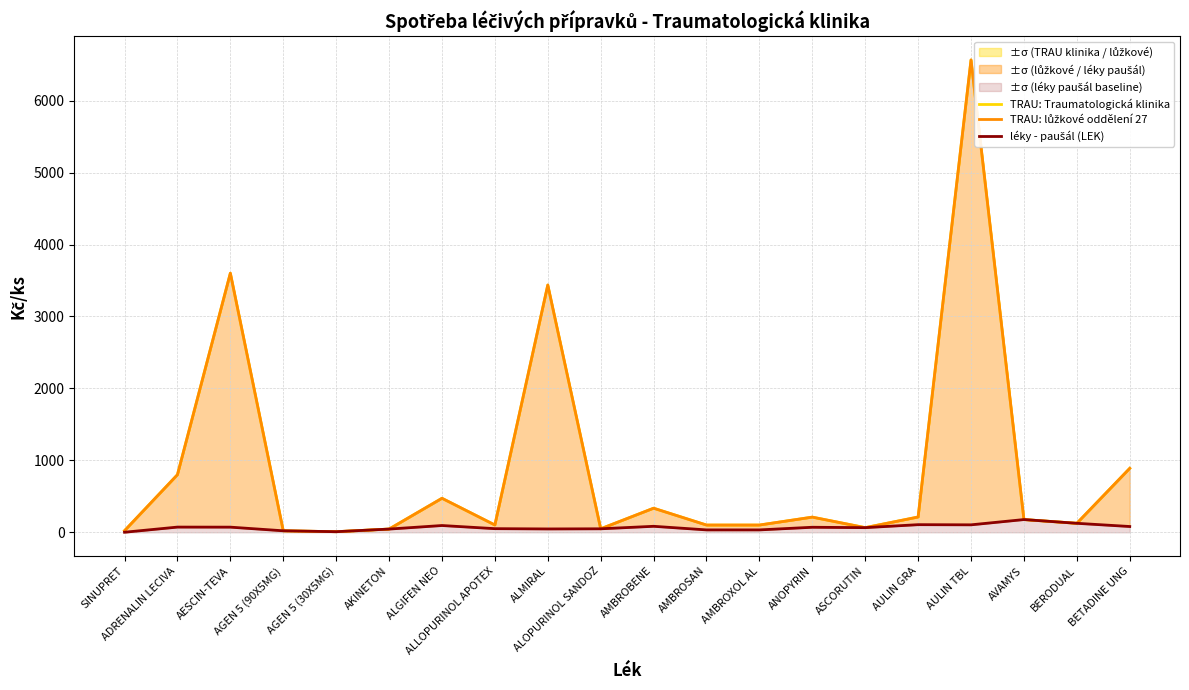

True or false: TRAU: Traumatologická klinika and léky - paušál (LEK) cross at least once.

False